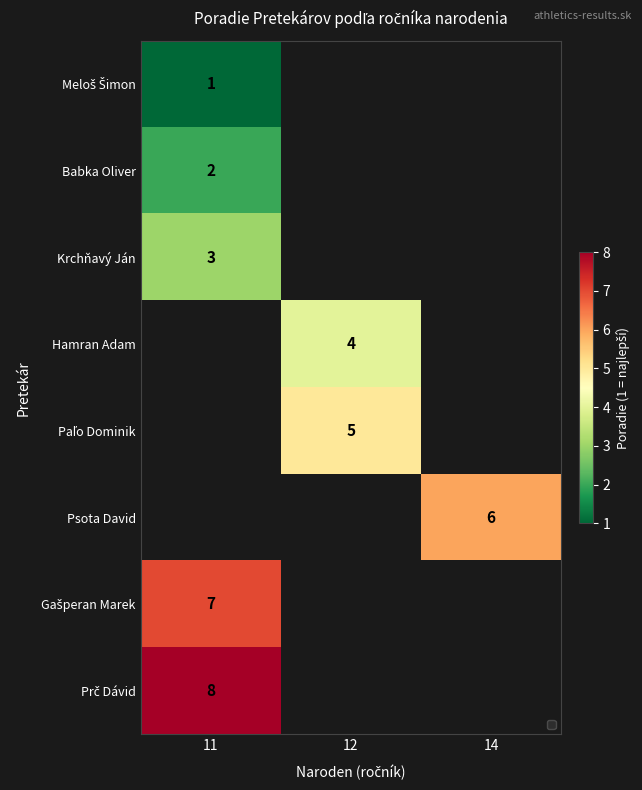

The value of Krchňavý Ján at 12 is 2. True or false?

False